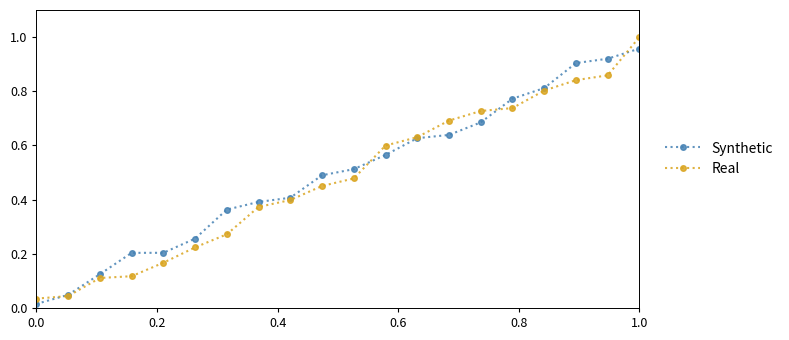

Which series has the widest spread of values?

Real